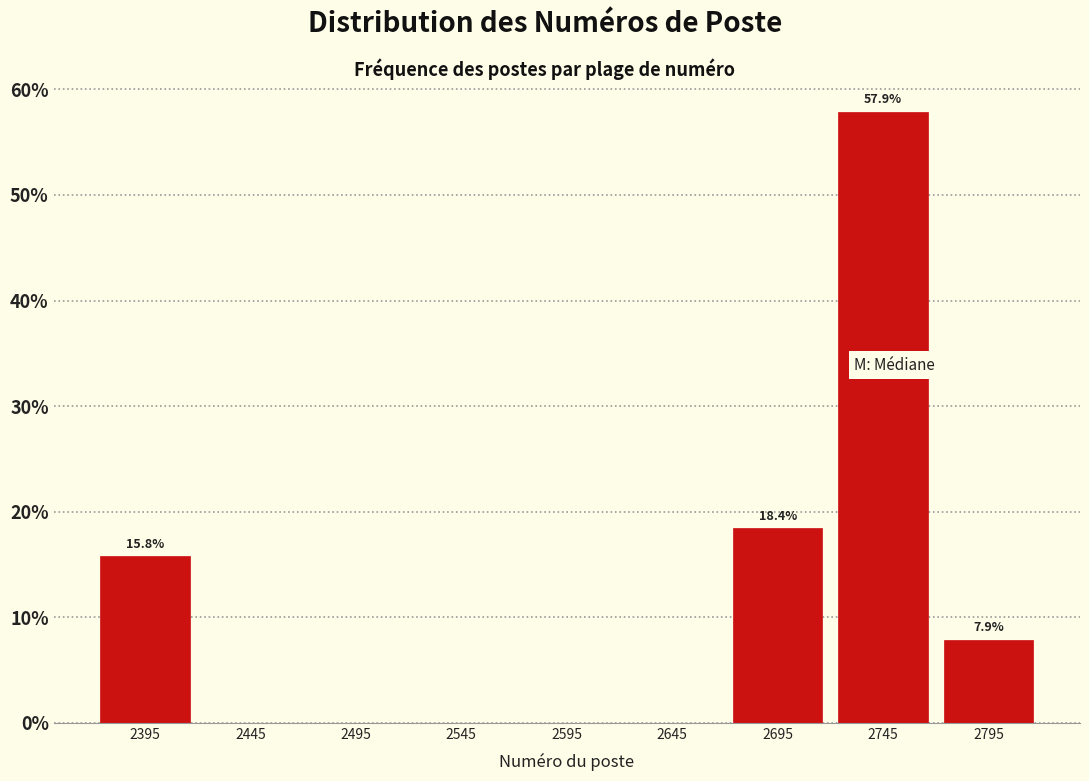

Over which range of the x-axis is the bar tallest?

2720 to 2770